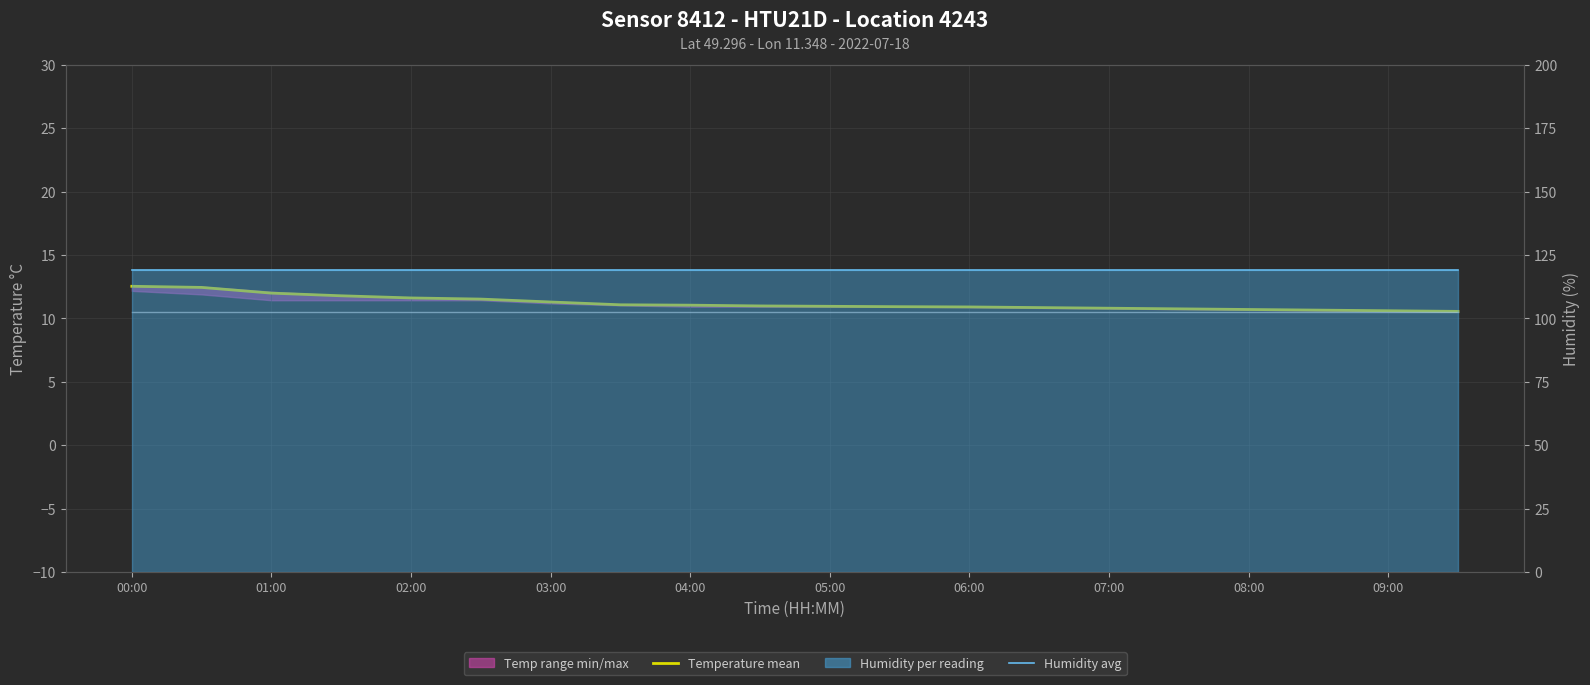

What is the greatest value displayed?

119.0